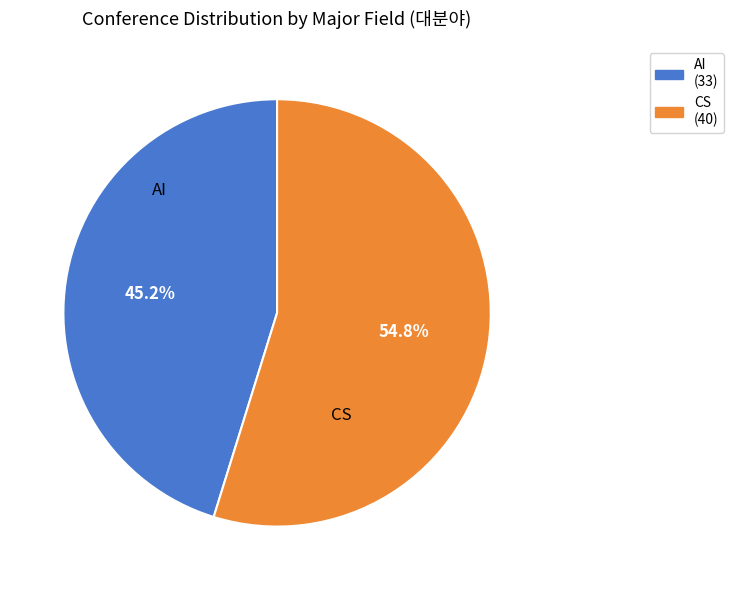

Do AI and CS together represent more than half of the pie?

Yes